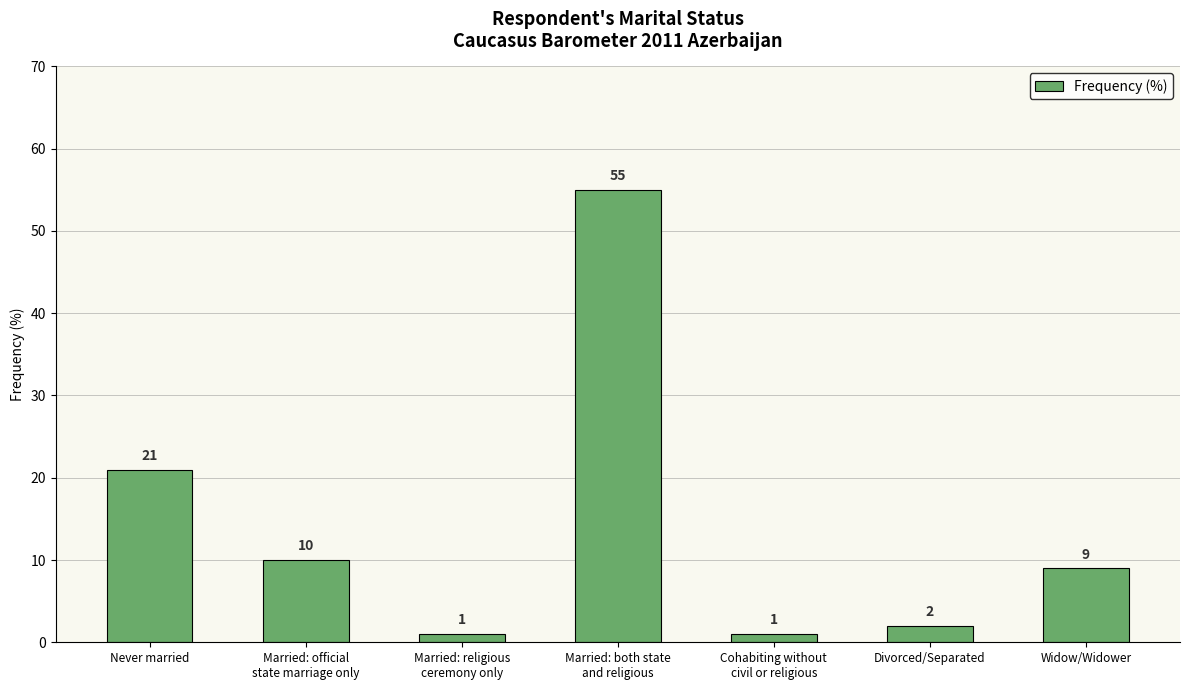

What is the value of the 1st bar from the left?

21